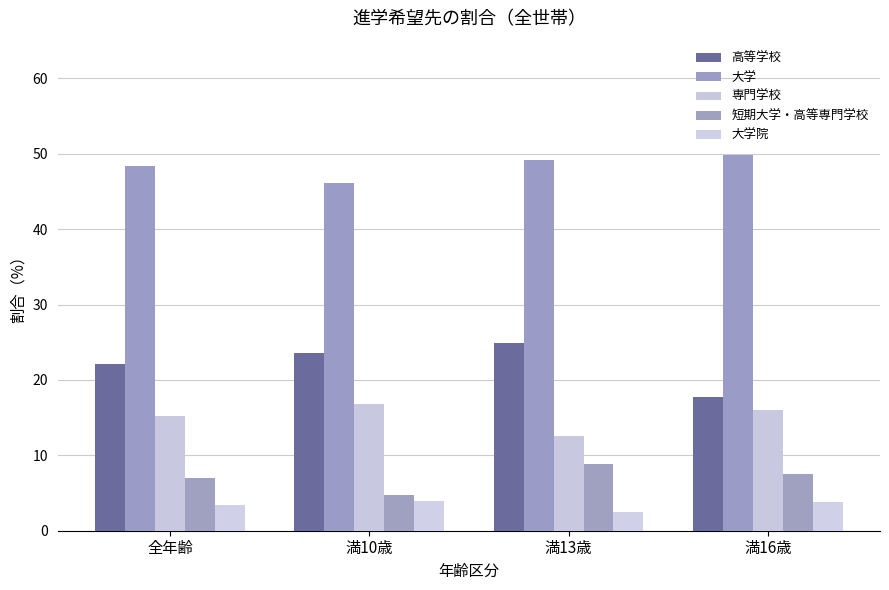

Is it true that 高等学校 equals 24.9 at 満13歳?

True